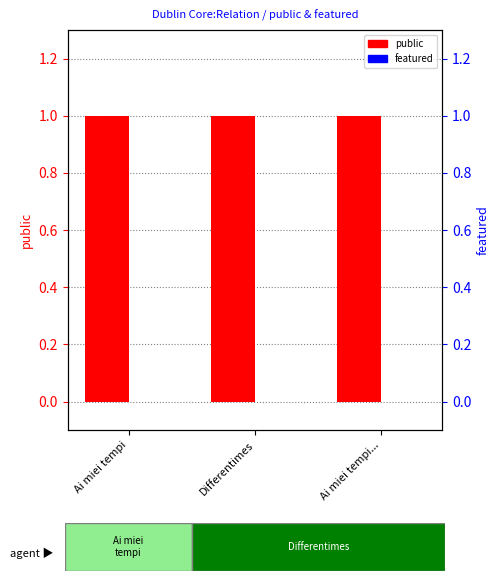

What is the total value across all series at Ai miei tempi?

1